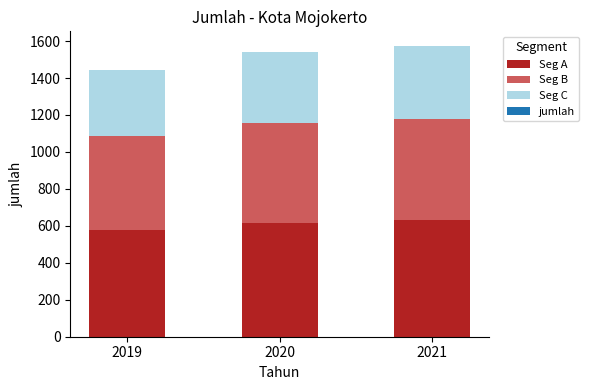

The value of Seg A at 2021 is 629.6. True or false?

True